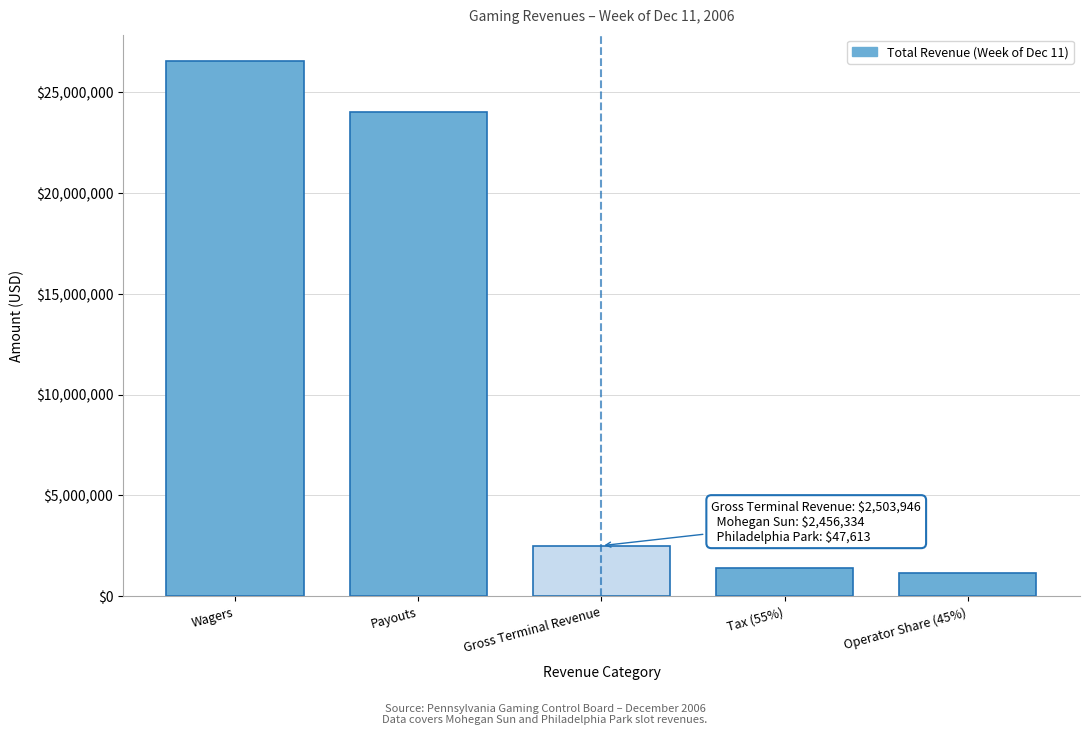

Reading left to right, what are all the values shown in this chart?

Wagers=26521356.2	Payouts=24017405.1	Gross Terminal Revenue=2503946.4	Tax (55%)=1377170.5	Operator Share (45%)=1126775.9